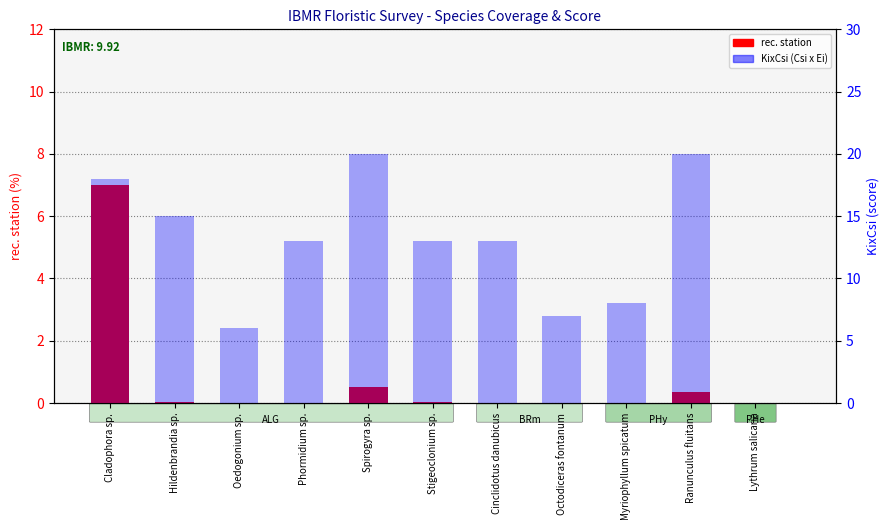

Which has a higher value, Phormidium sp. or Spirogyra sp.?

Spirogyra sp.